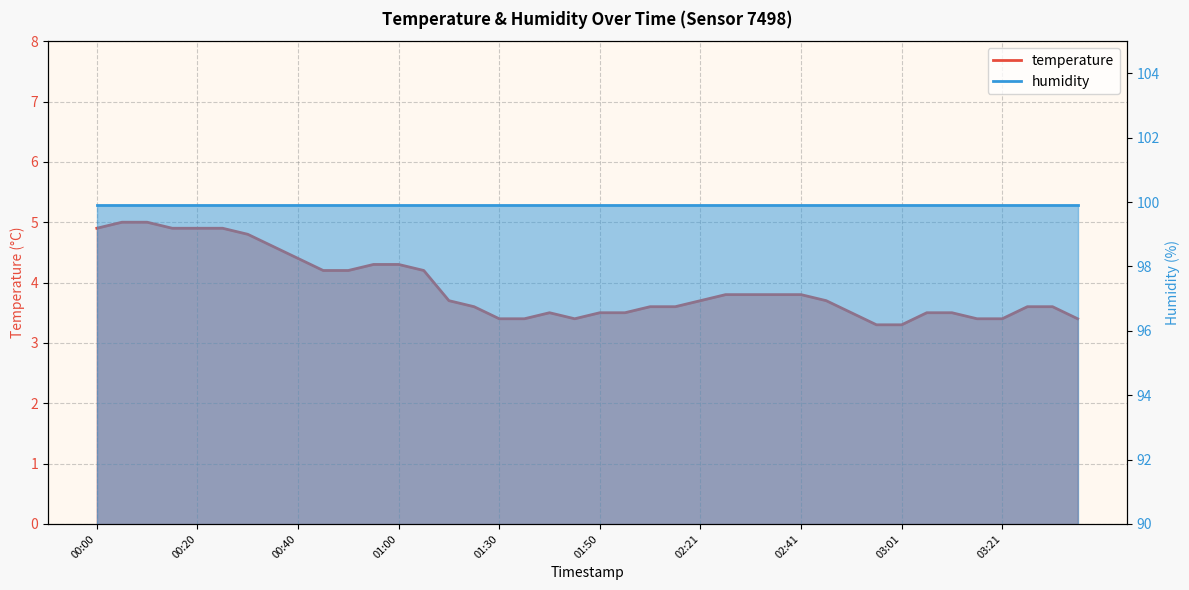

Does the chart display data point markers on the line(s)?

No